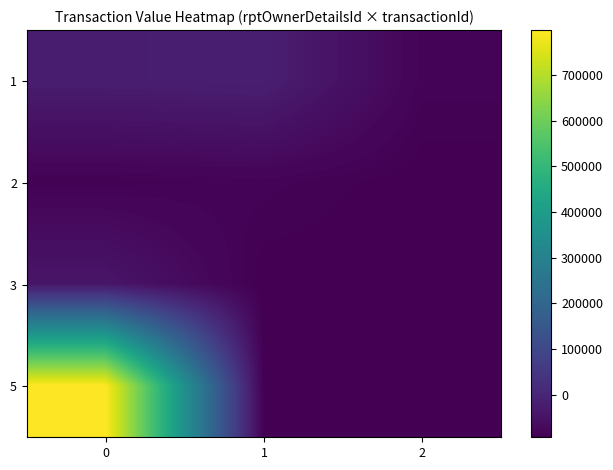

Which label corresponds to the smallest value in the chart?

2